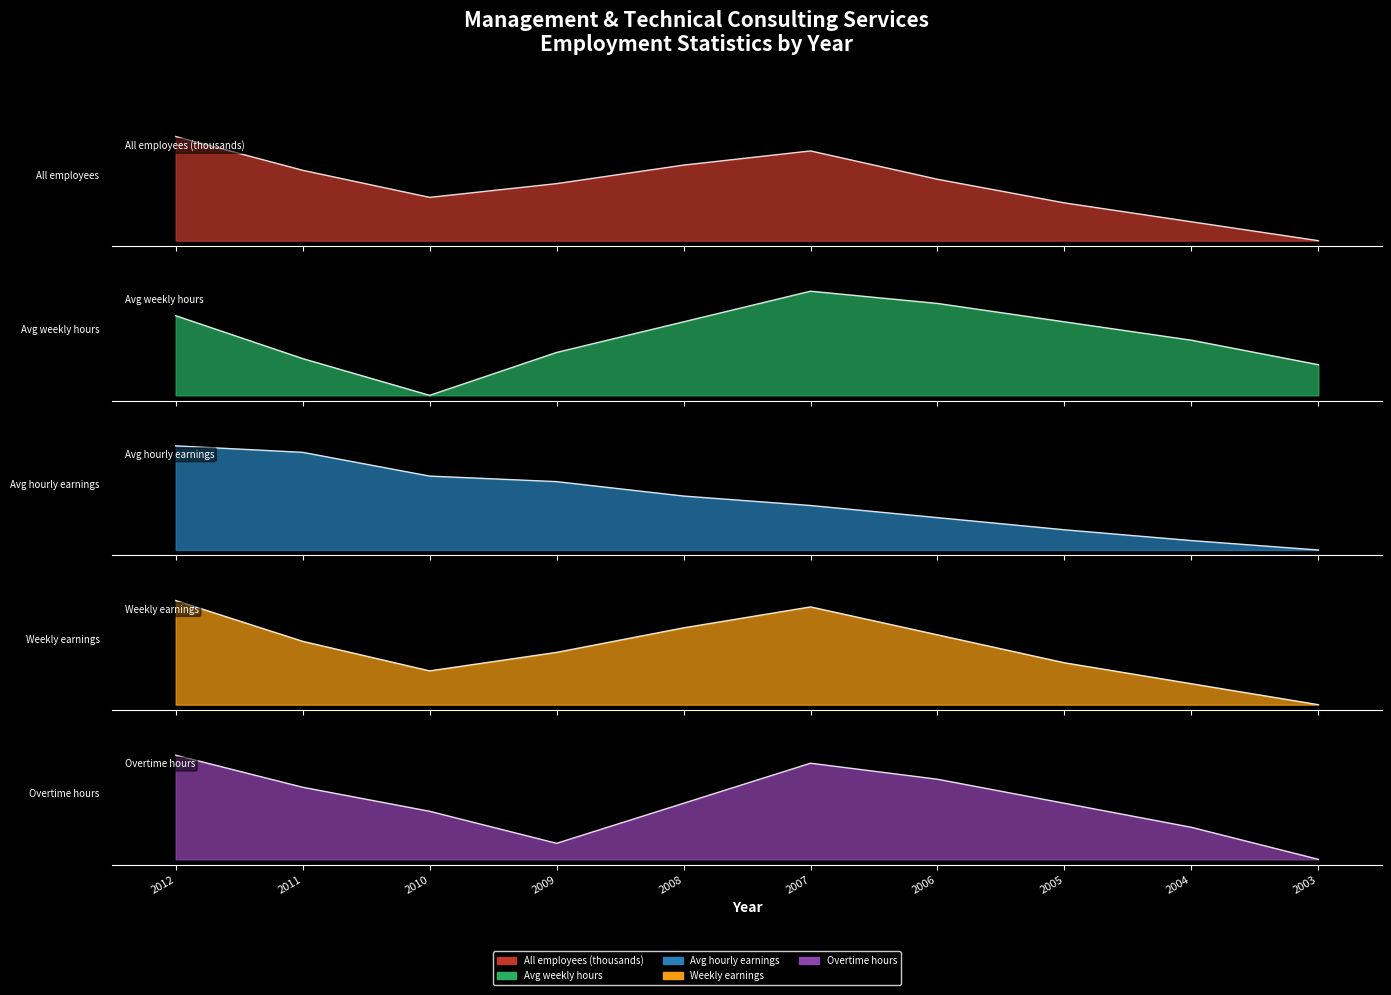

Reading left to right, transcribe all the data shown in this chart.

All employees (thousands): 2012=1.0	2011=0.7	2010=0.4	2009=0.5	2008=0.7	2007=0.9	2006=0.6	2005=0.4	2004=0.2	2003=0.0
Avg weekly hours: 2012=0.8	2011=0.4	2010=0.0	2009=0.4	2008=0.7	2007=1.0	2006=0.9	2005=0.7	2004=0.5	2003=0.3
Avg hourly earnings: 2012=1.0	2011=0.9	2010=0.7	2009=0.7	2008=0.5	2007=0.4	2006=0.3	2005=0.2	2004=0.1	2003=0.0
Weekly earnings: 2012=1.0	2011=0.6	2010=0.3	2009=0.5	2008=0.7	2007=0.9	2006=0.7	2005=0.4	2004=0.2	2003=0.0
Overtime hours: 2012=1.0	2011=0.7	2010=0.5	2009=0.2	2008=0.5	2007=0.9	2006=0.8	2005=0.5	2004=0.3	2003=0.0